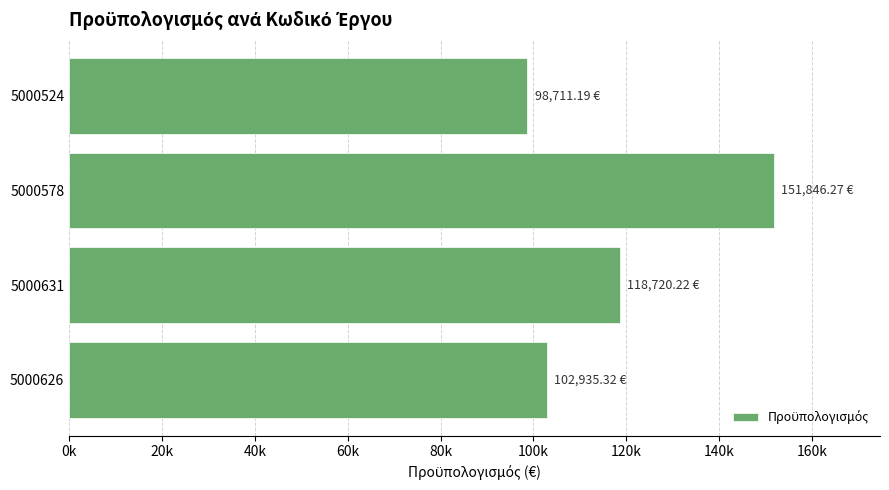

What is the difference between the maximum and minimum values?

53135.1